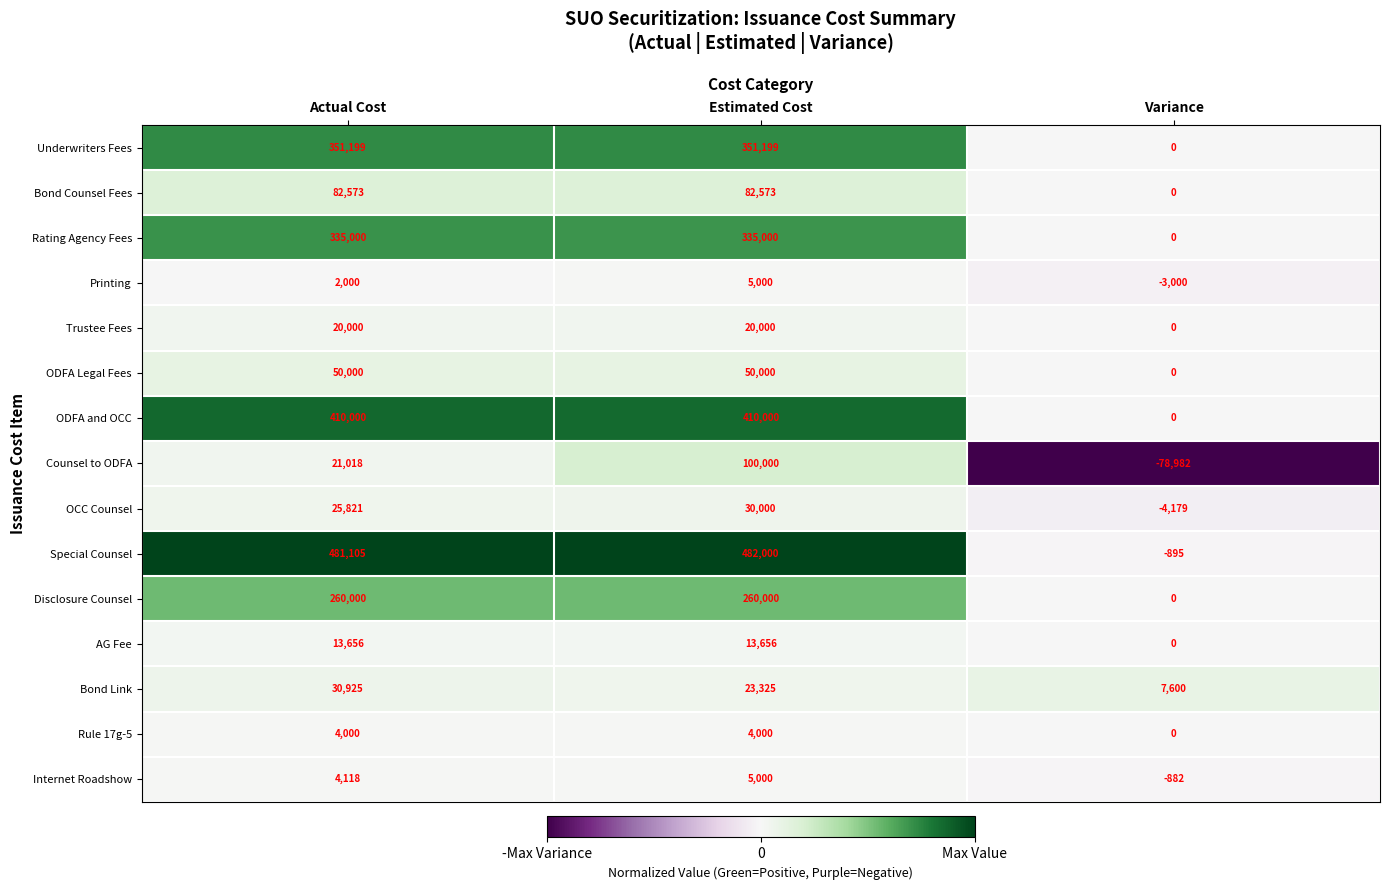

What is the difference between the highest and lowest values at Variance?

86582